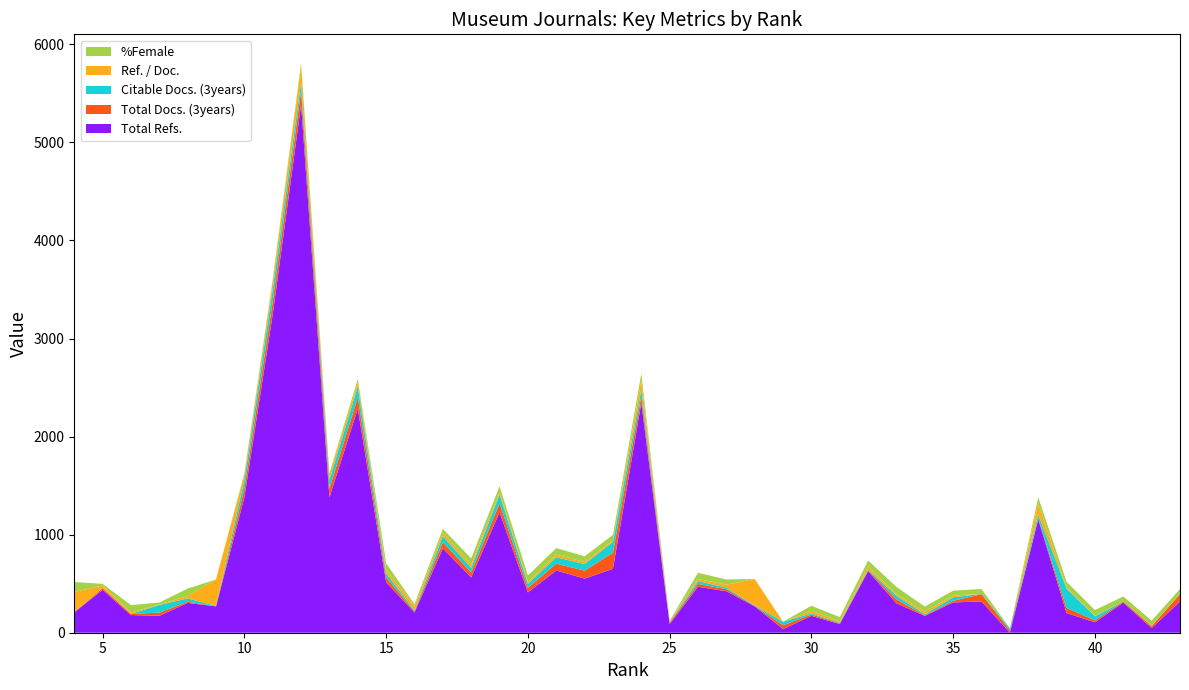

Reading right to left, list all the values displayed in this chart.

Total Refs.: 43=319	42=48	41=307	40=106	39=201	38=1156	37=0	36=319	35=309	34=172	33=300	32=628	31=89	30=172	29=38	28=269	27=423	26=469	25=89	24=2343	23=652	22=552	21=635	20=411	19=1228	18=564	17=860	16=207	15=515	14=2285	13=1381	12=5384	11=3247	10=1381	9=269	8=304	7=173	6=180	5=438	4=208
Total Docs. (3years): 43=74	42=20	41=12	40=20	39=51	38=10	37=23	36=74	35=17	34=6	33=40	32=10	31=7	30=14	29=38	28=5	27=21	26=29	25=12	24=67	23=165	22=81	21=69	20=47	19=91	18=51	17=62	16=12	15=48	14=115	13=89	12=140	11=130	10=89	9=0	8=12	7=32	6=12	5=17	4=1
Citable Docs. (3years): 43=3	42=0	41=1	40=42	39=198	38=39	37=22	36=3	35=35	34=11	33=37	32=9	31=7	30=11	29=36	28=5	27=16	26=28	25=8	24=67	23=109	22=67	21=66	20=41	19=91	18=46	17=62	16=11	15=42	14=109	13=89	12=90	11=129	10=89	9=5	8=34	7=78	6=0	5=1	4=0
Ref. / Doc.: 43=0	42=5	41=0	40=5	39=14	38=115	37=0	36=0	35=18	34=28	33=15	32=29	31=14	30=28	29=0	28=269	27=30	26=22	25=14	24=97	23=17	22=22	21=26	20=19	19=24	18=33	17=37	16=41	15=36	14=43	13=51	12=163	11=73	10=51	9=269	8=25	7=5	6=15	5=25	4=208
%Female: 43=50	42=50	41=50	40=58	39=55	38=60	37=0	36=50	35=50	34=50	33=75	32=60	31=42	30=50	29=0	28=0	27=53	26=63	25=0	24=68	23=55	22=57	21=67	20=66	19=59	18=64	17=38	16=20	15=67	14=35	13=17	12=34	11=26	10=17	9=0	8=75	7=20	6=75	5=17	4=100